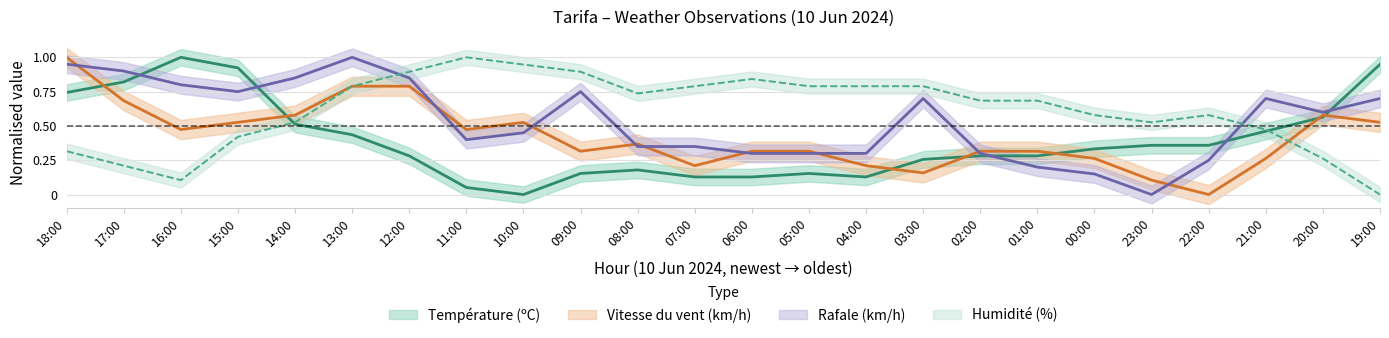

Rank the series by their maximum value, from highest to lowest.

Température (ºC), Vitesse du vent (km/h), Rafale (km/h), Humidité (%)